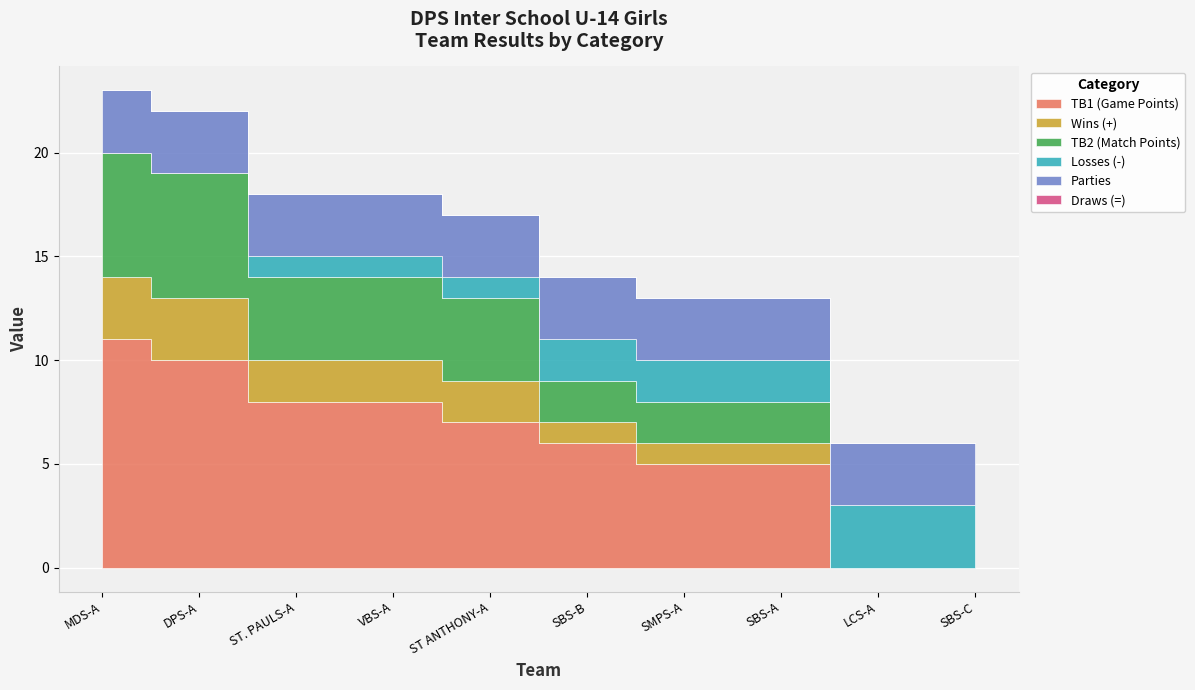

What is the sum of the Parties values at VBS-A and SBS-C?

6